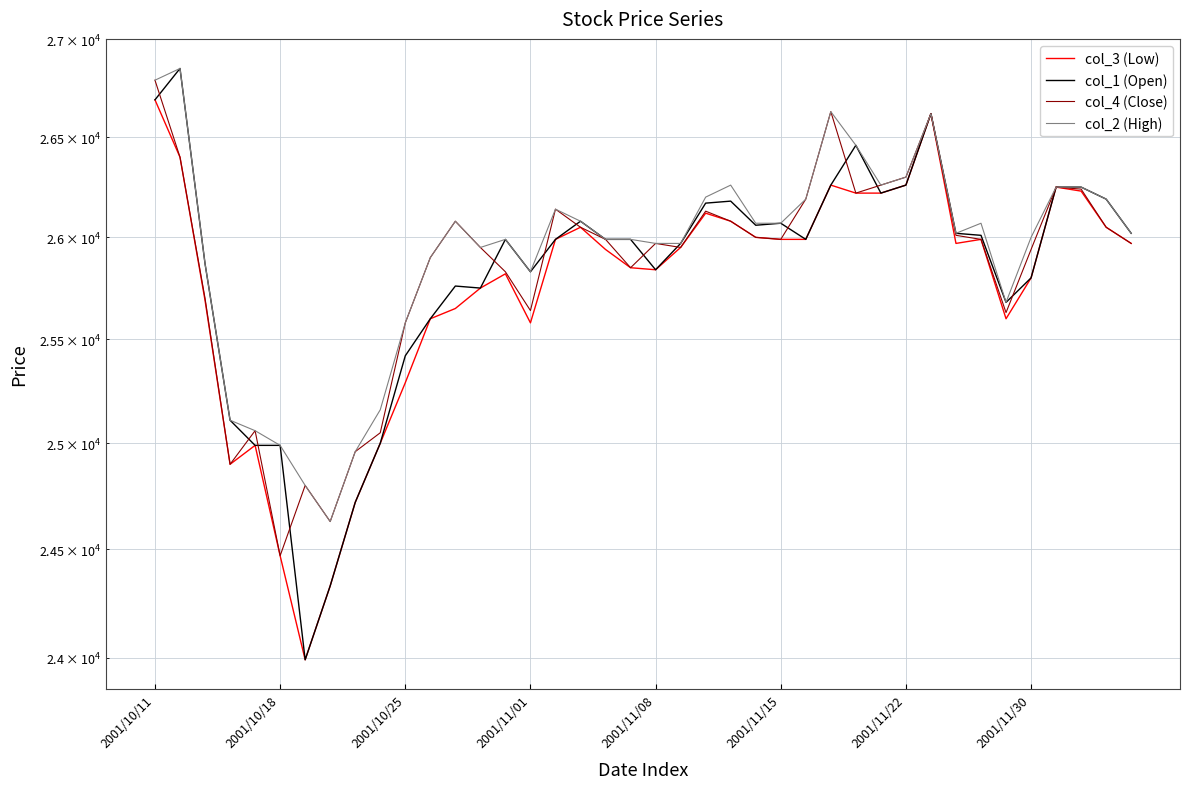

Is this an area chart (filled region under the line)?

No